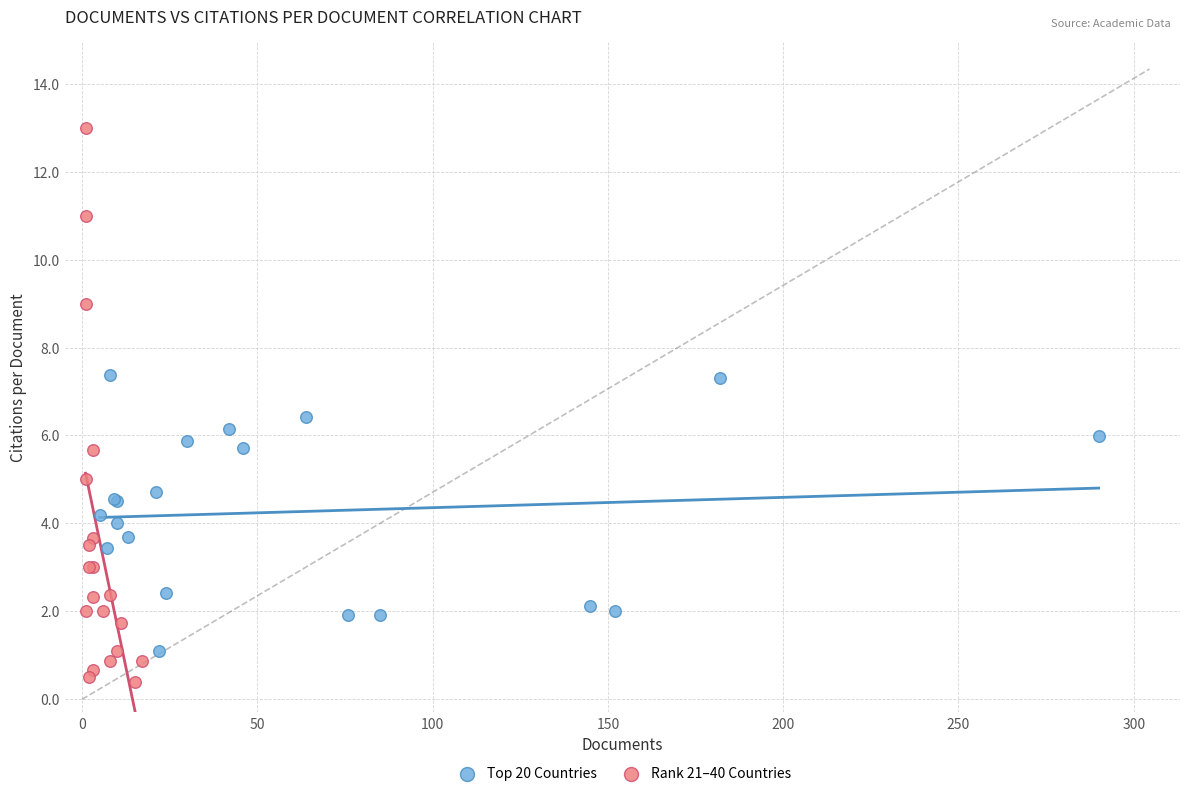

Which series has the widest spread of Y values?

Rank 21–40 Countries